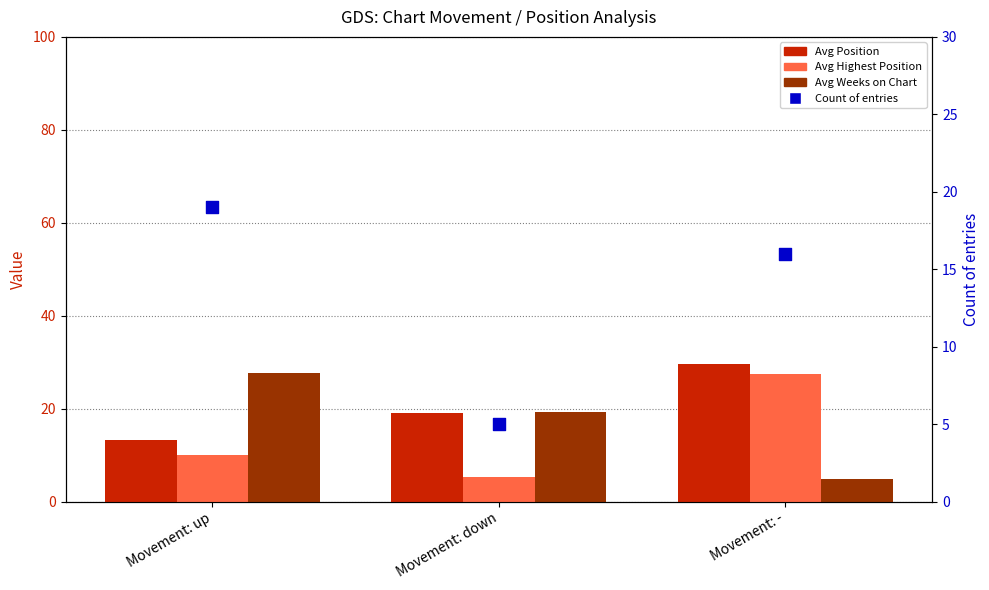

Which series reaches the maximum Y coordinate?

Avg Position